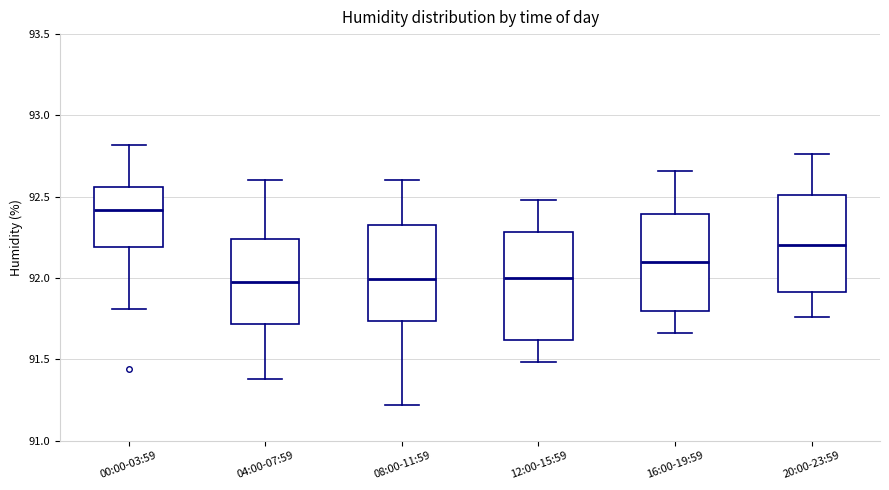

Where does the lower whisker of the box for 08:00-11:59 end on the y-axis? The values are not printed on the chart, so give them approximately, as read against the axis.

91.20